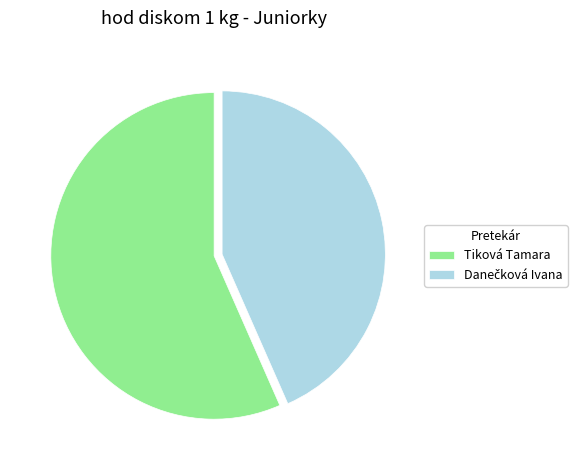

Does any single category account for the majority?

Yes